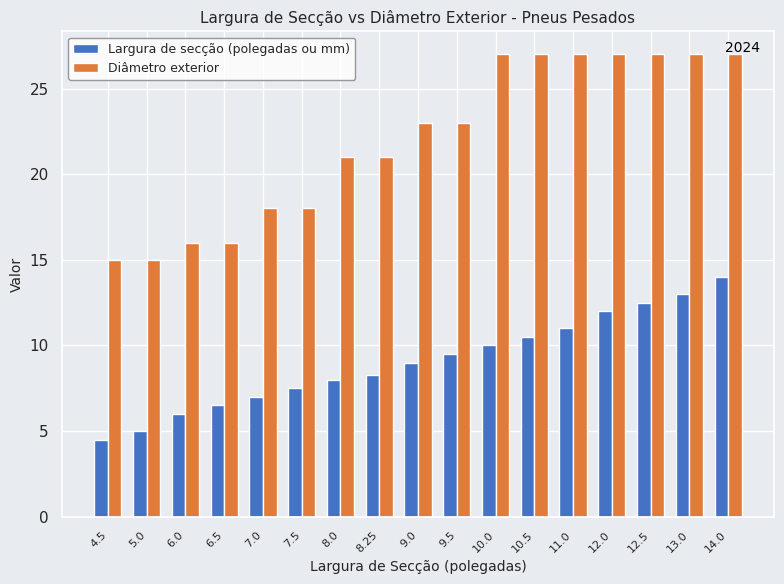

True or false: Diâmetro exterior has a value of 27.0 at 10.5.

True